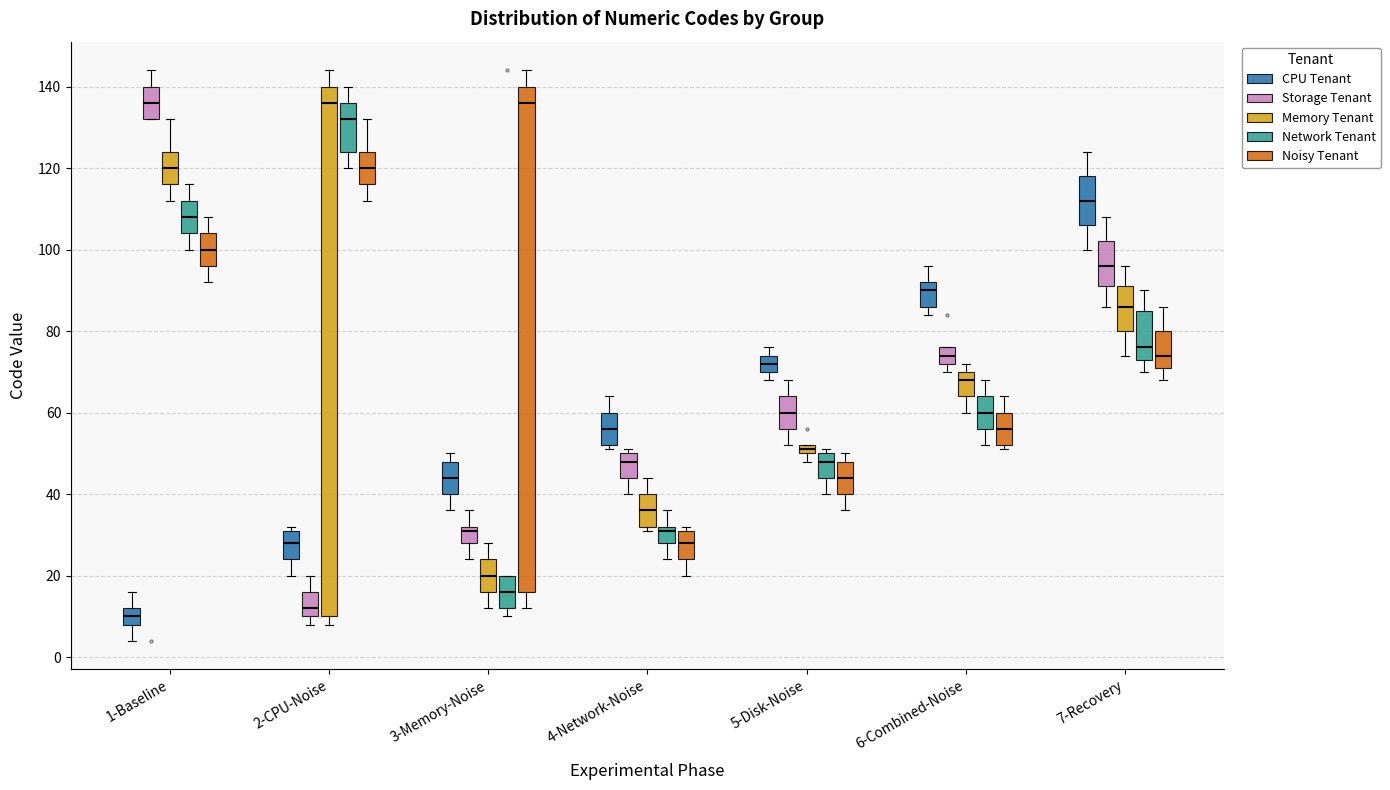

Which box has the lowest median line?

1-Baseline (CPU Tenant)